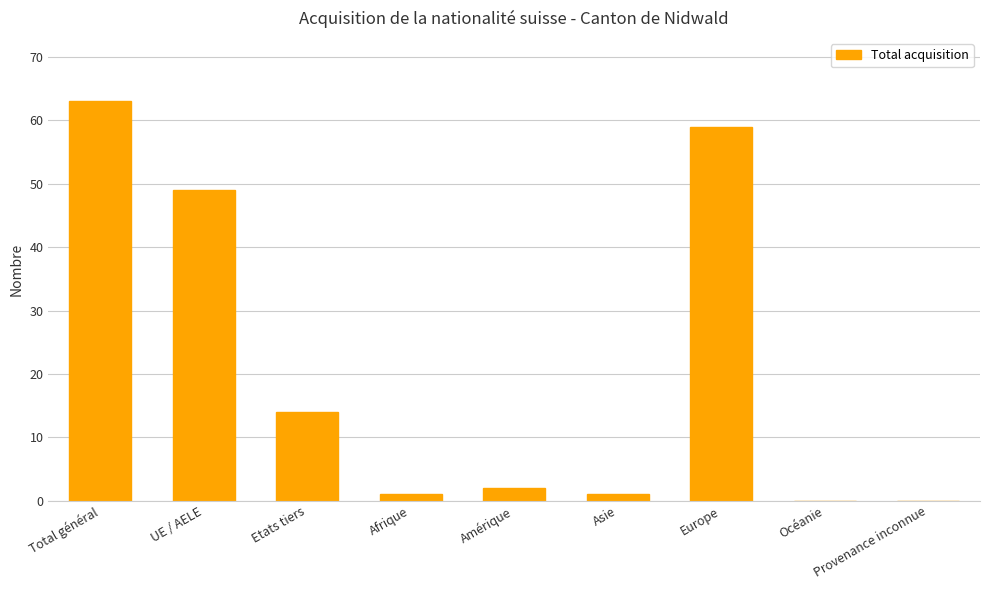

What is the sum of all values?

189